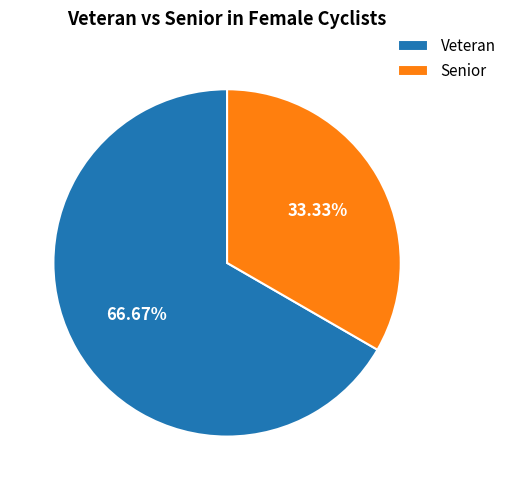

Which slice represents more than half of the pie?

Veteran